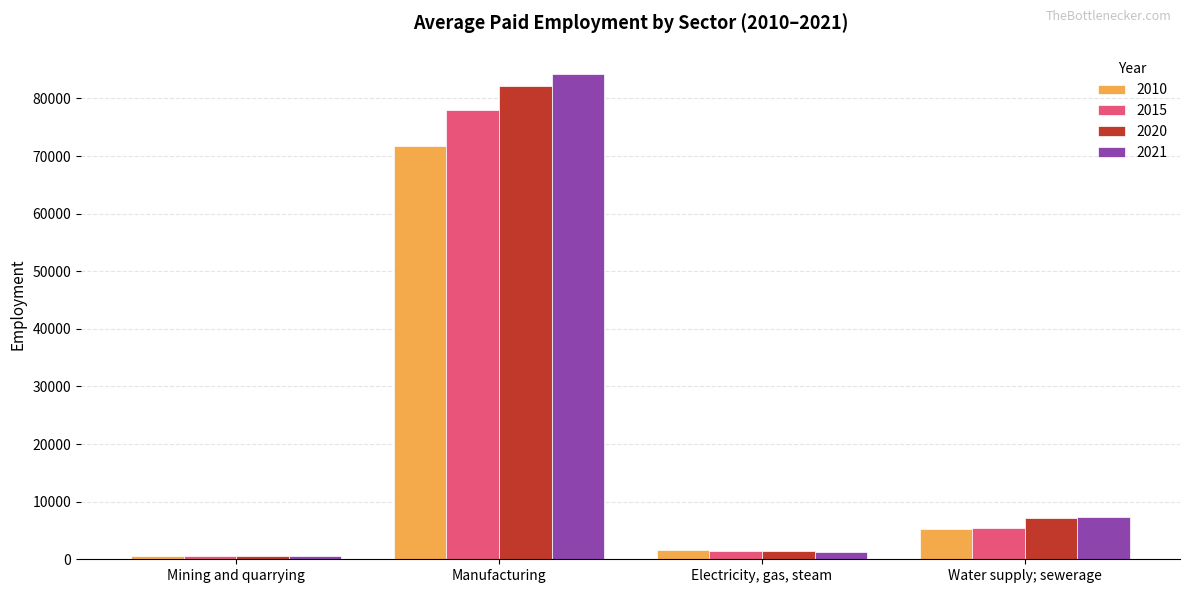

What is the value of the 2010 bar at the 2nd from the left?

71666